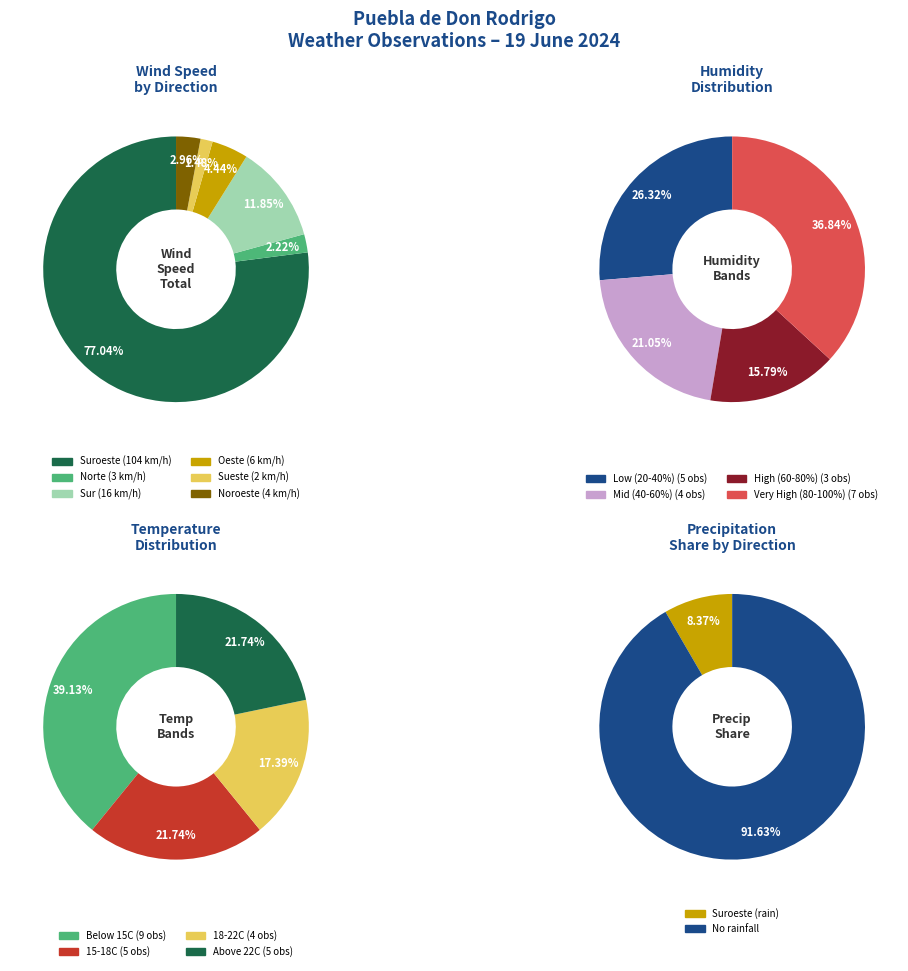

What is the smallest slice in the pie chart?

1